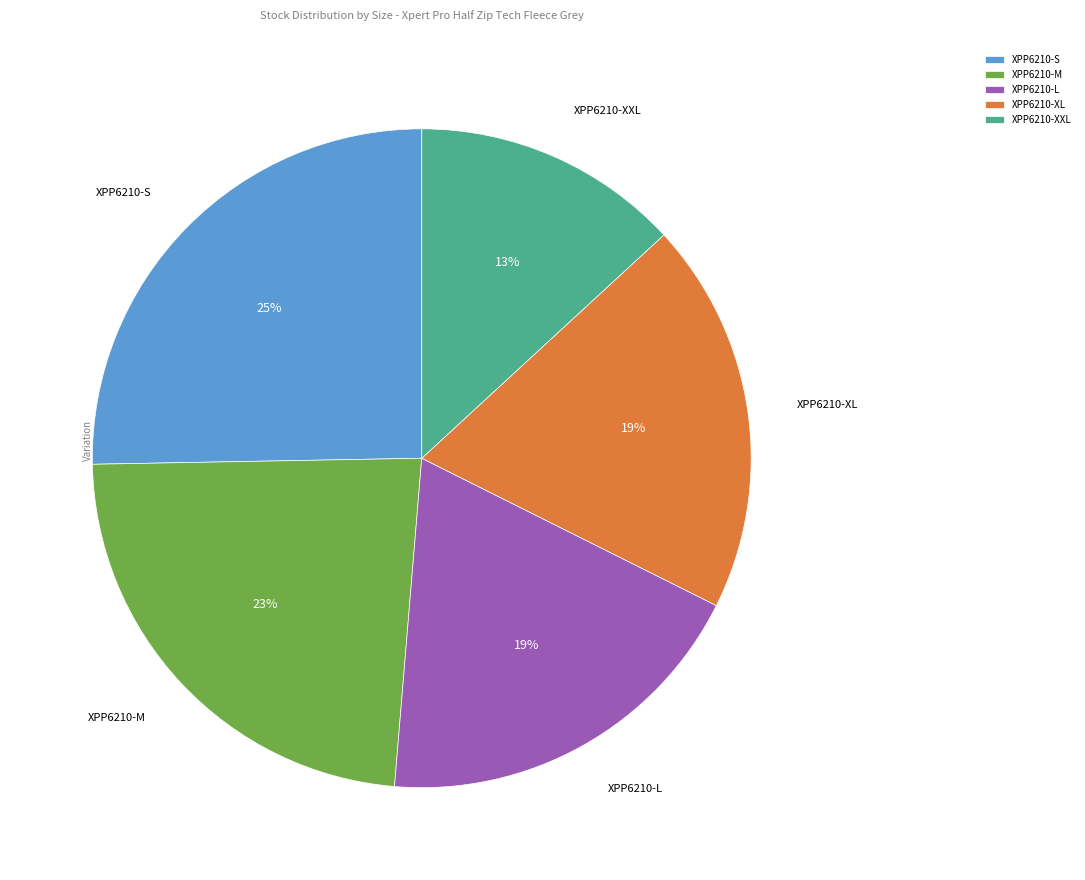

Which has a higher value, XPP6210-XL or XPP6210-XXL?

XPP6210-XL